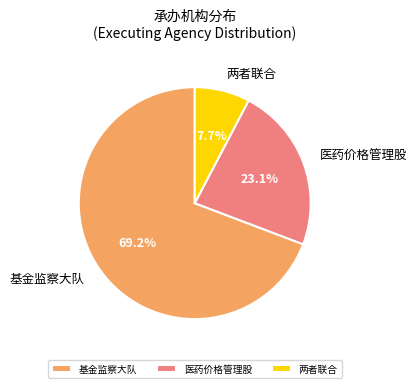

What is the ratio of the value at 医药价格管理股 to the value at 基金监察大队?

0.3